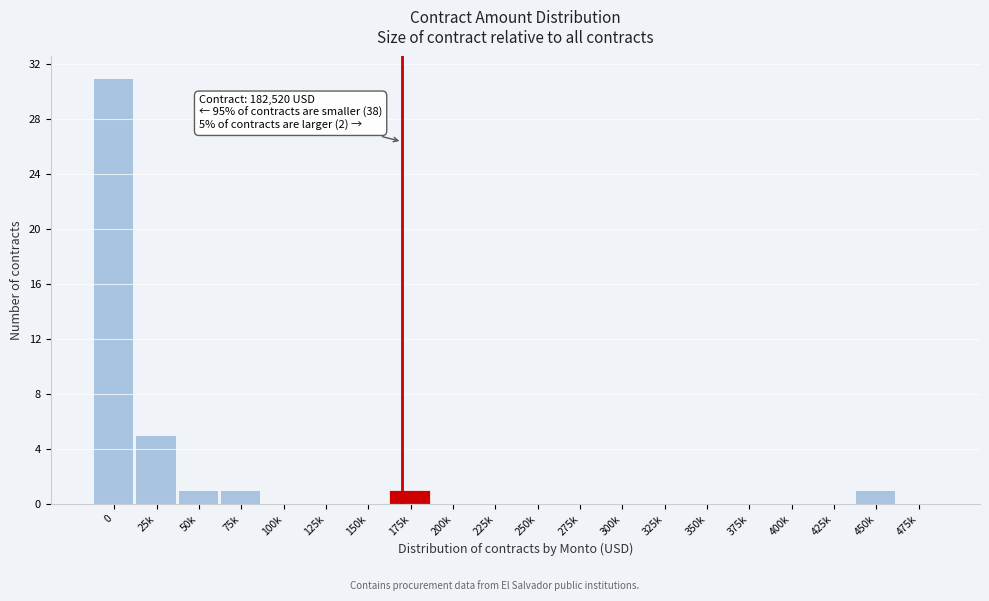

Reading left to right, what are all the values shown in this chart?

0=31	25k=5	50k=1	75k=1	100k=0	125k=0	150k=0	175k=1	200k=0	225k=0	250k=0	275k=0	300k=0	325k=0	350k=0	375k=0	400k=0	425k=0	450k=1	475k=0